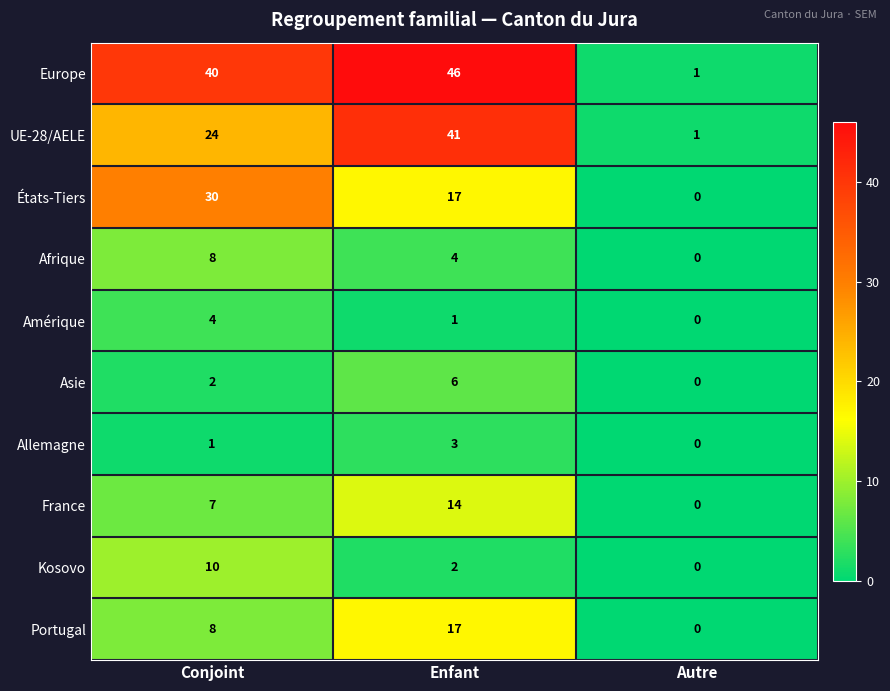

Which series has the largest total across all categories?

Europe